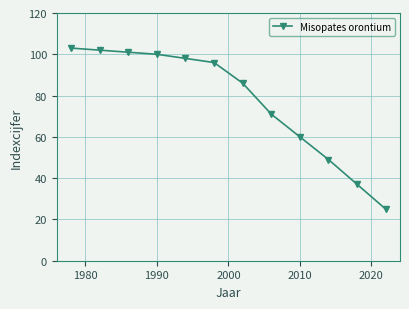

What is the difference between the maximum and minimum values?

78